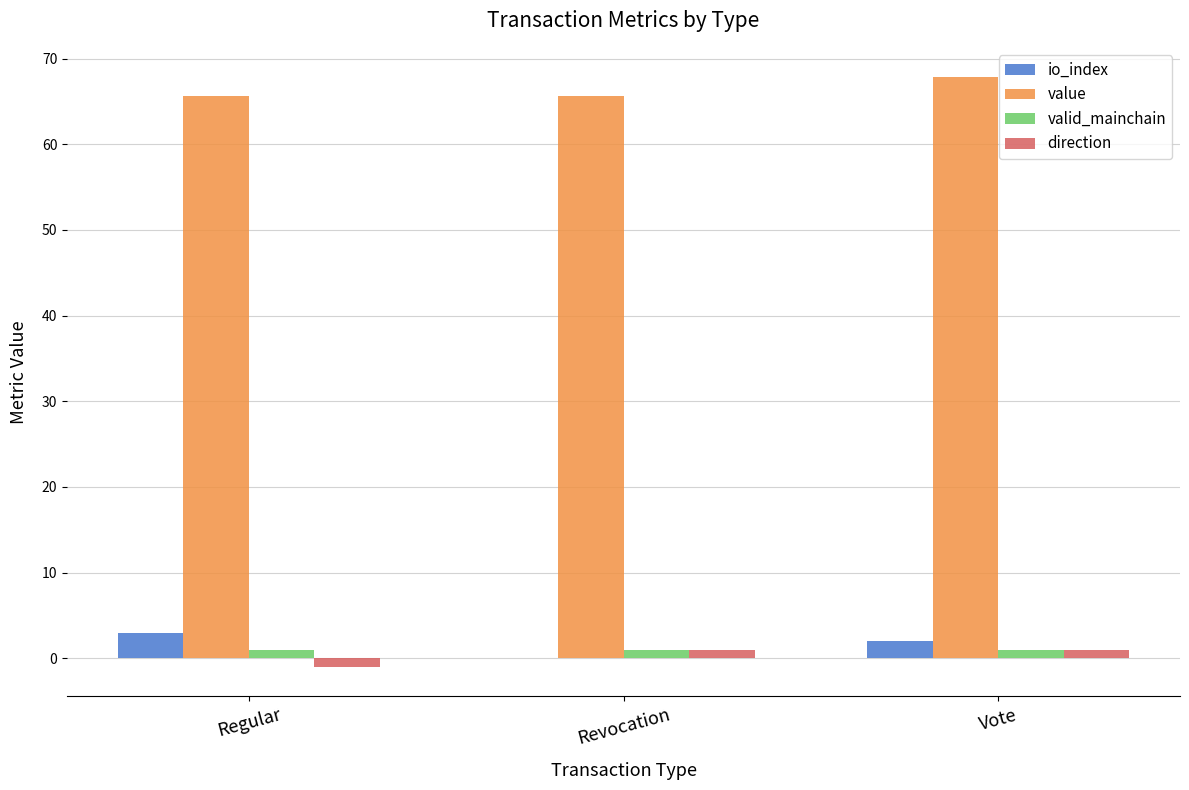

Between Revocation and Vote, which series saw the biggest shift?

value